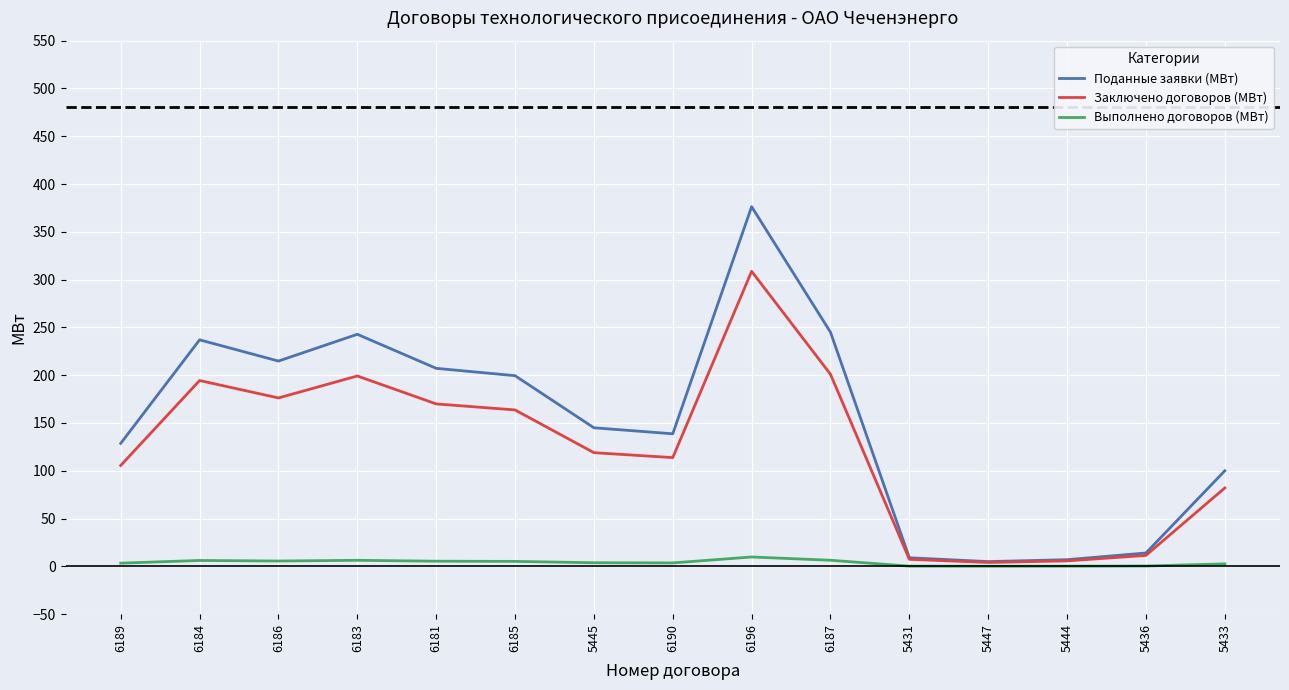

The Заключено договоров (МВт) series shows 119.0 at 5445. True or false?

True